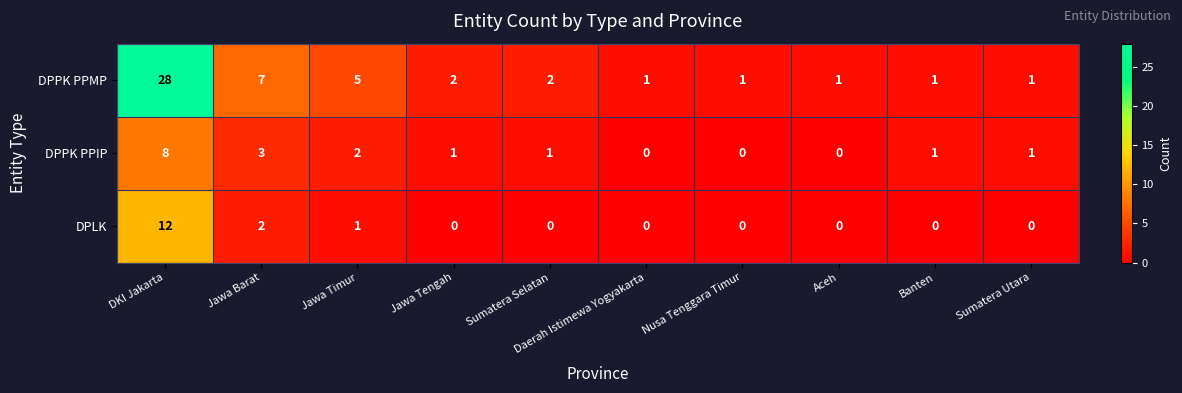

What is the spread (max minus min) of values at Jawa Timur?

4